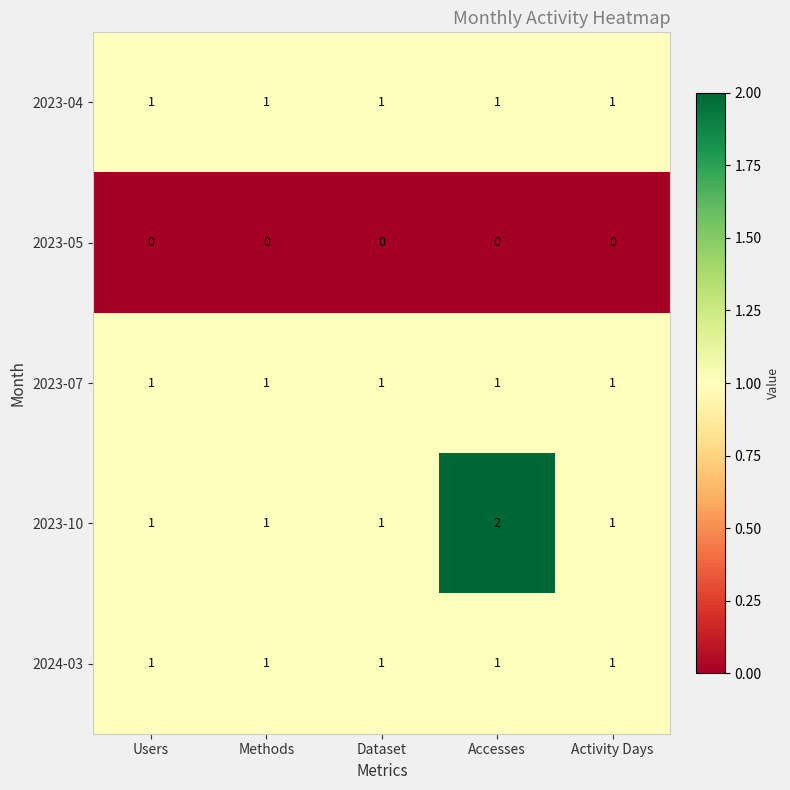

What is the sum of all 2023-10 values?

6